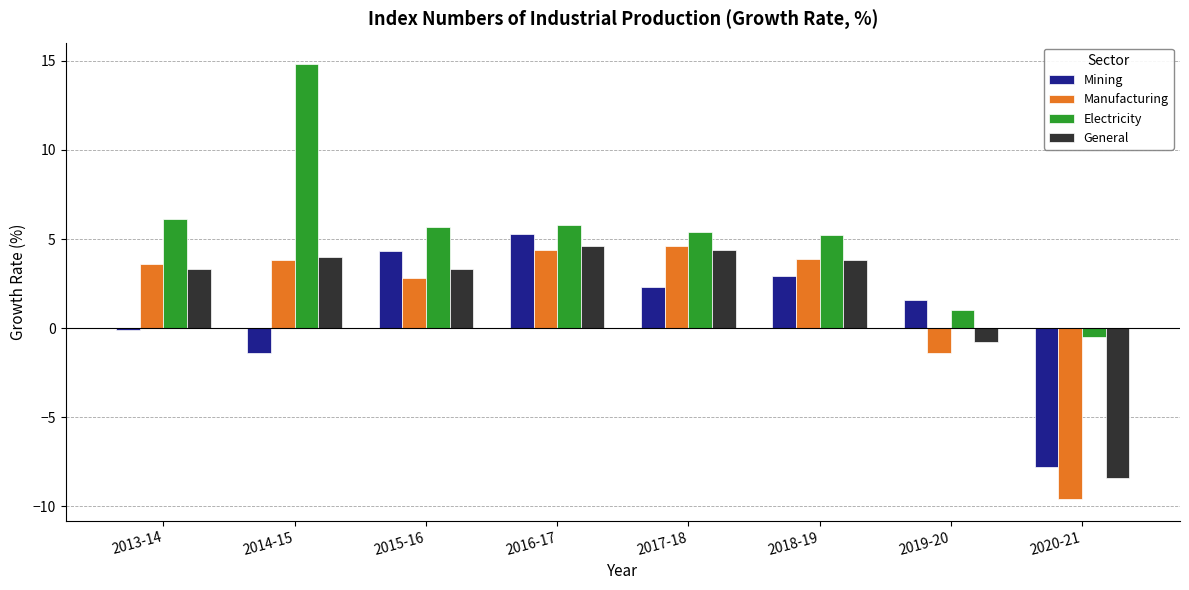

What is the value of the General bar at the 6th from the left?

3.8